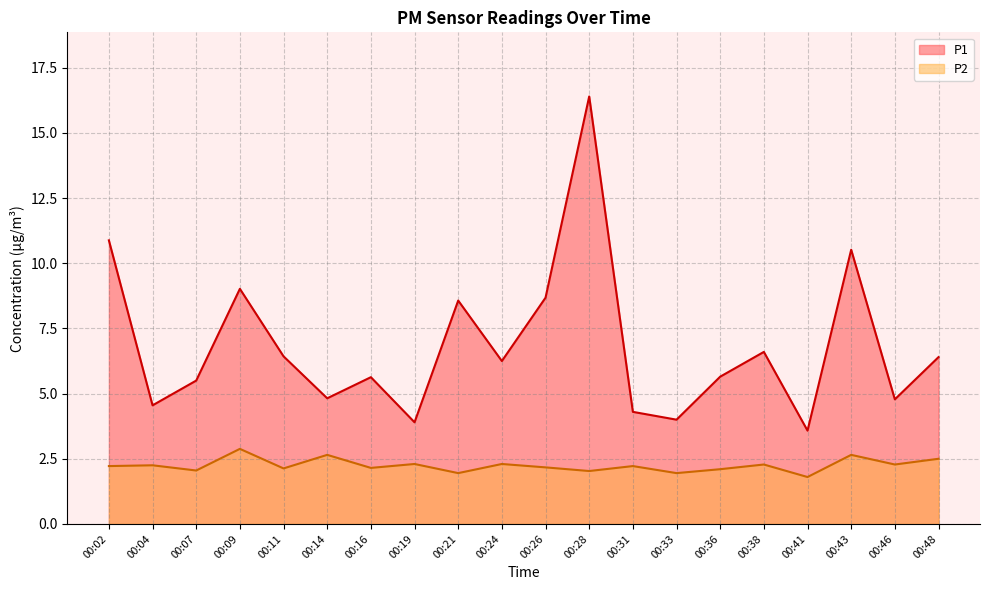

True or false: P2 and P1 intersect in this chart.

False